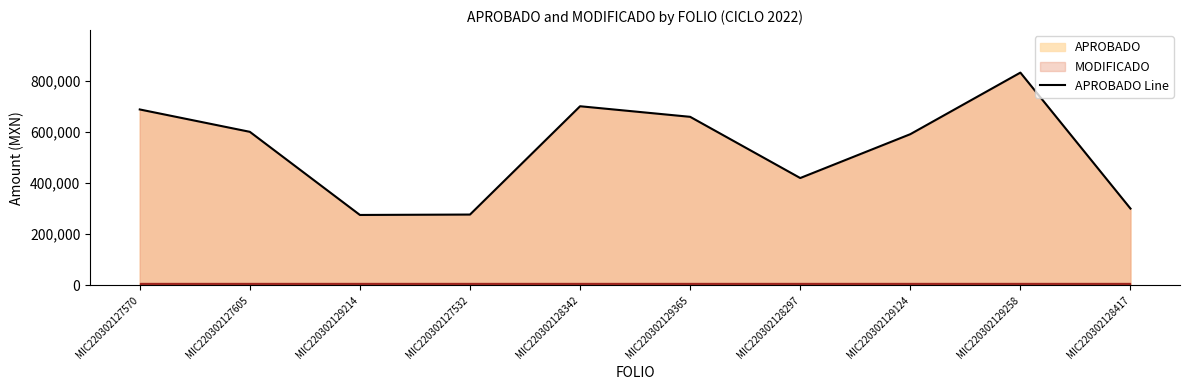

Is it true that the value at MIC220302129214 is 468814?

False